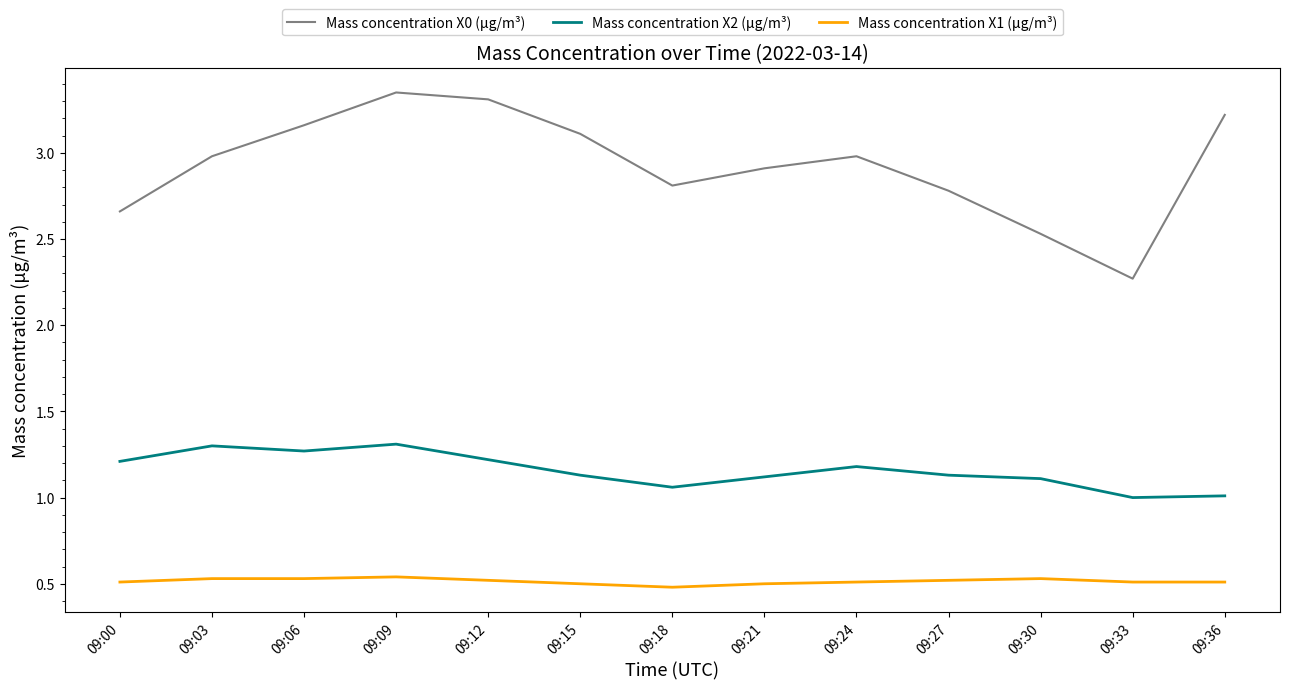

How many series are shown in this chart?

3